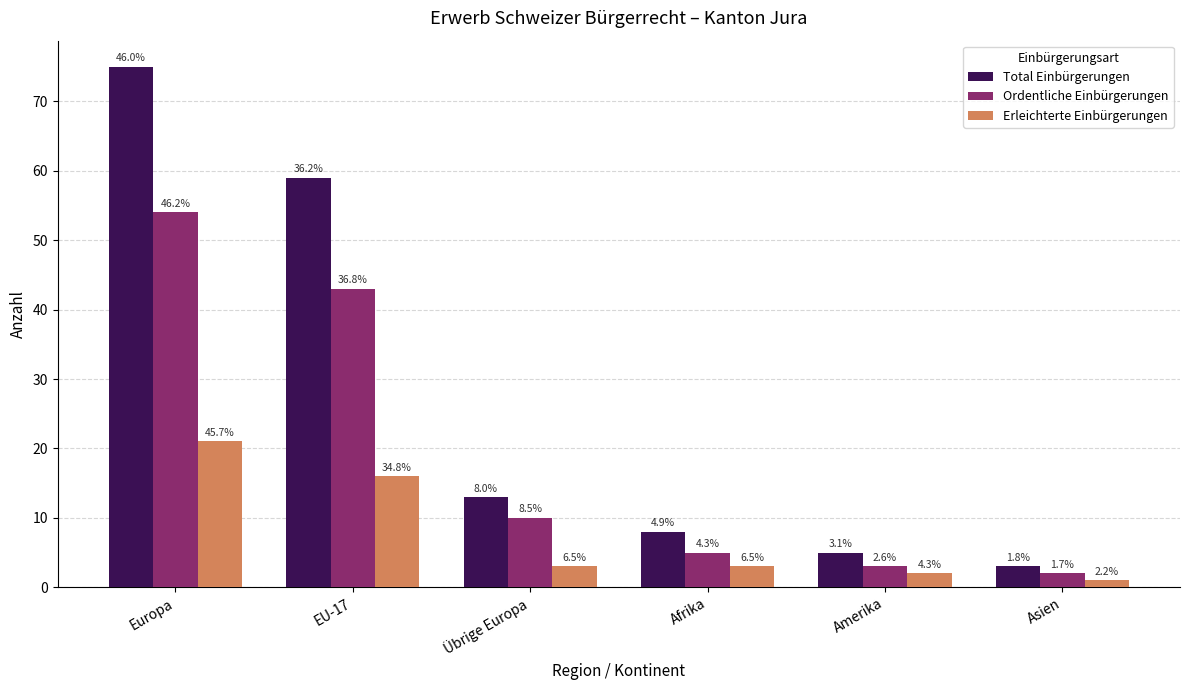

List the series in order of their peak value, highest first.

Total Einbürgerungen, Ordentliche Einbürgerungen, Erleichterte Einbürgerungen